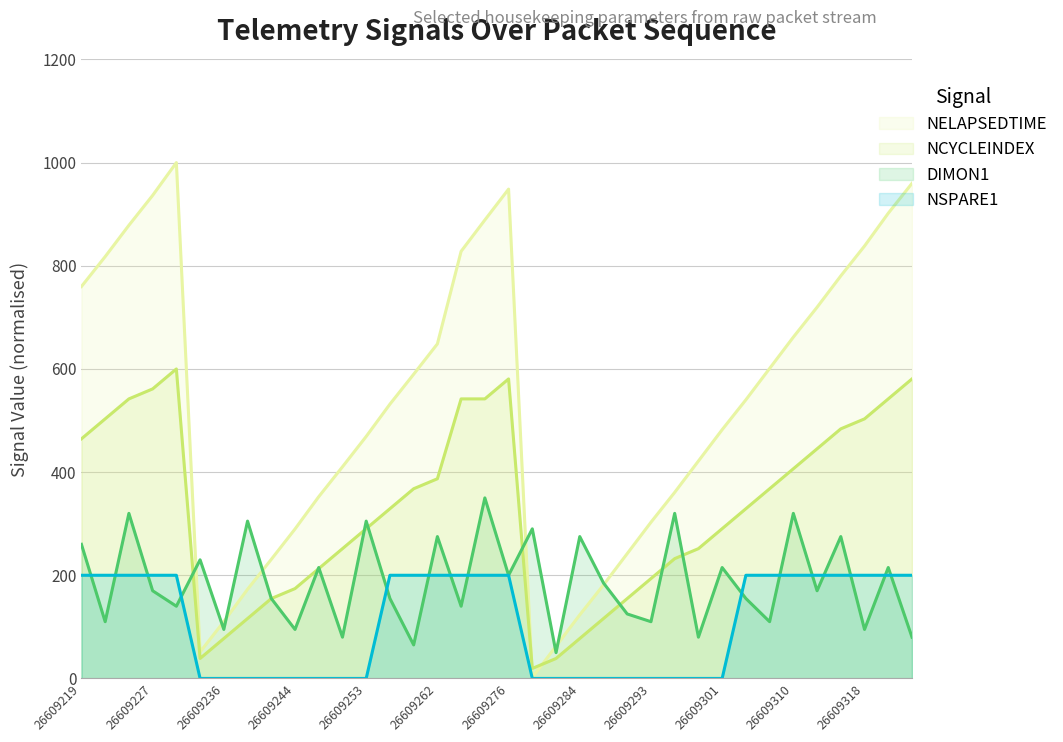

True or false: NSPARE1 and DIMON1 intersect in this chart.

True